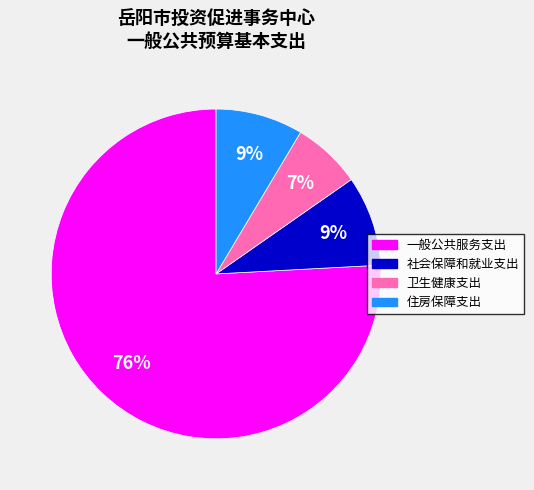

To the nearest percent, what is the combined percentage of 卫生健康支出 and 社会保障和就业支出?

16%